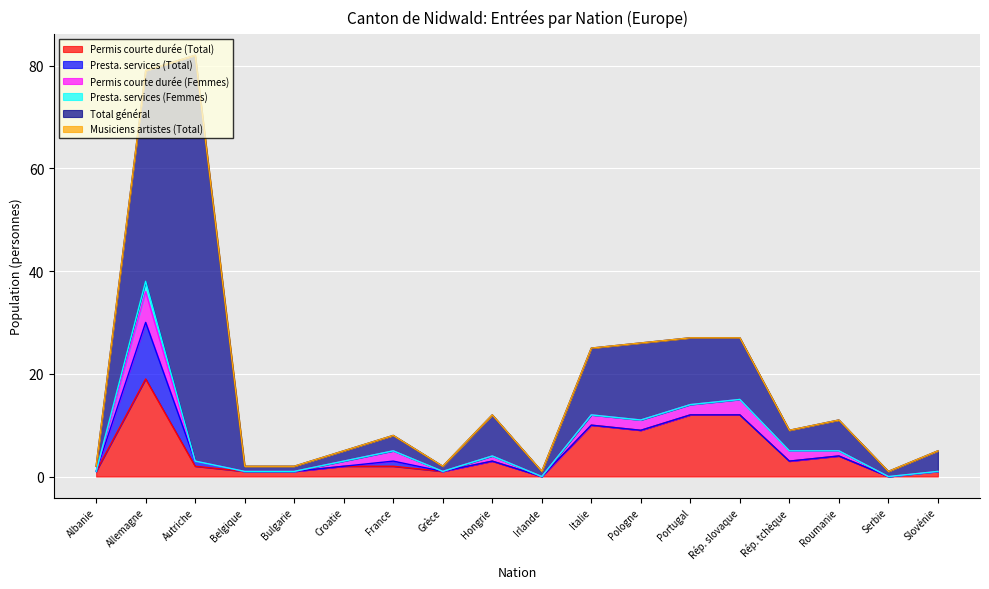

Which series has the largest range (max minus min)?

Total général